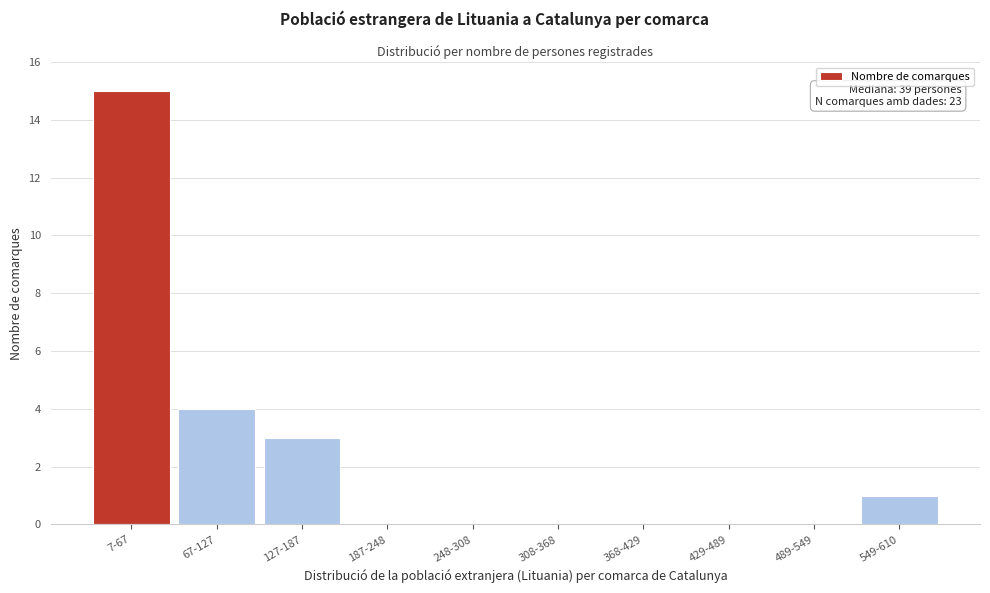

Reading right to left, extract all data points from this chart.

549-610=1	489-549=0	429-489=0	368-429=0	308-368=0	248-308=0	187-248=0	127-187=3	67-127=4	7-67=15